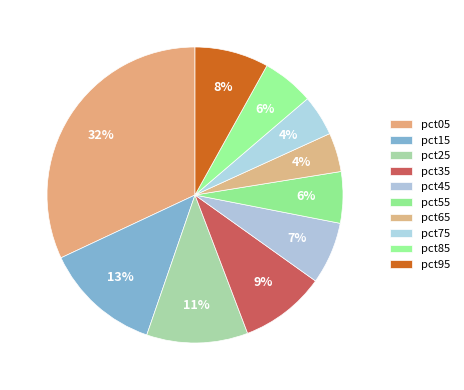

To the nearest percent, what is the combined percentage of pct35 and pct85?

15%